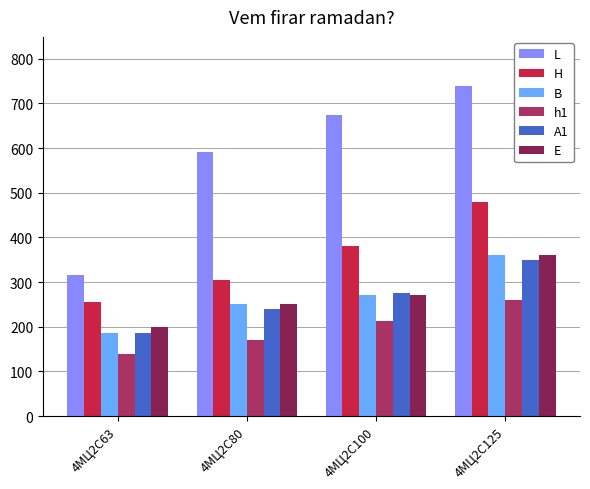

At which category does the chart reach its minimum across all series?

4МЦ2С63